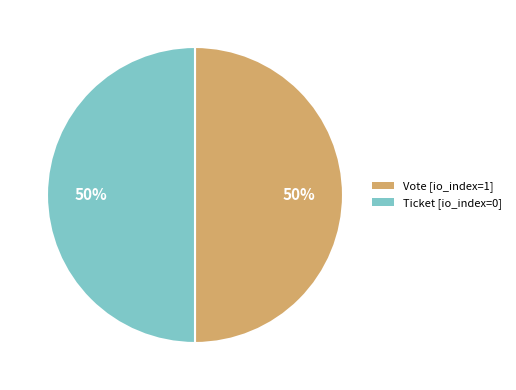

To the nearest percent, what portion does Vote represent?

50%